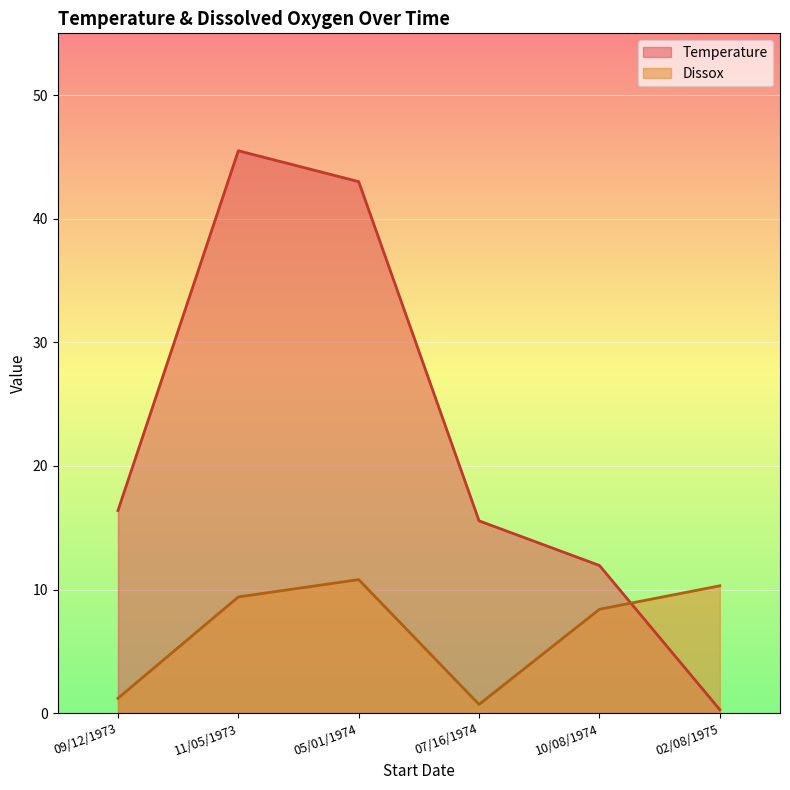

Which category has the lowest value in the Temperature series?

02/08/1975